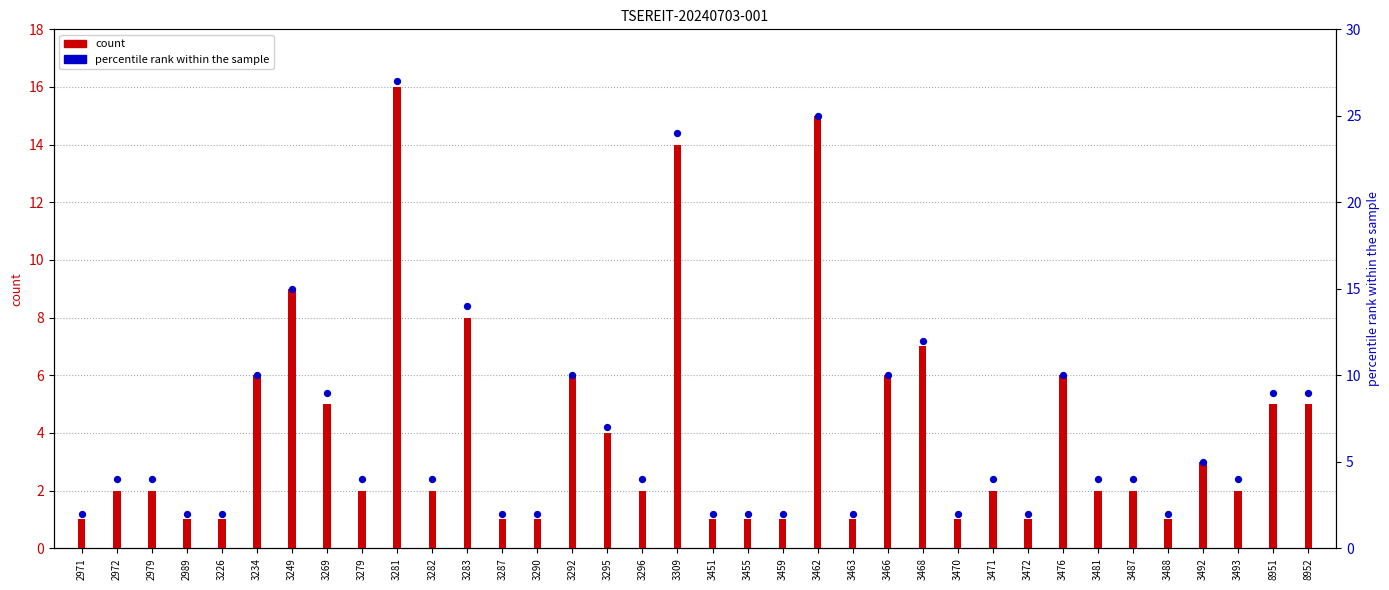

Is the value of percentile rank within the sample at 3287 greater than the value of count at 3290?

Yes